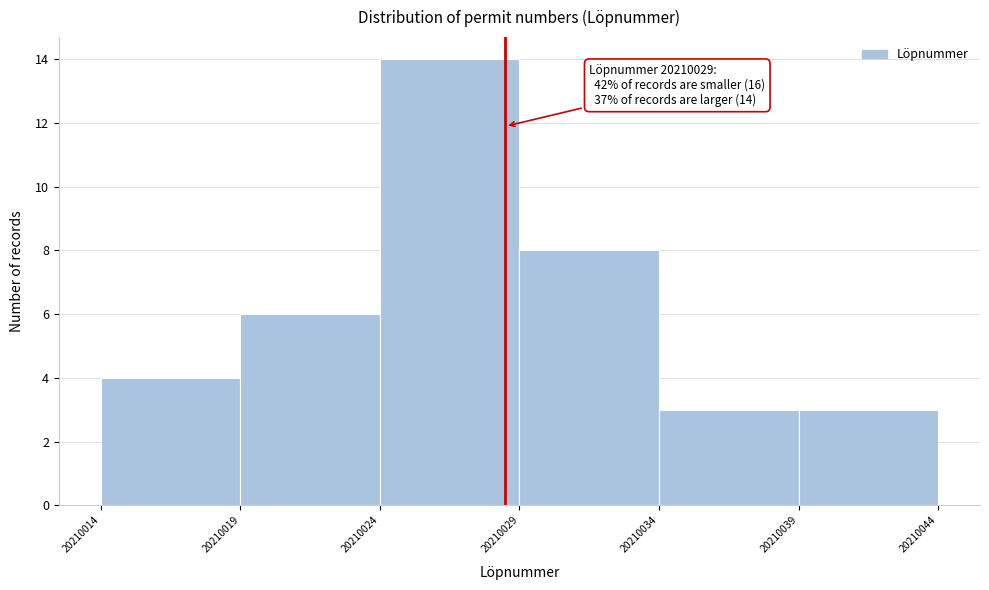

Reading left to right, what are all the values shown in this chart?

4	6	14	8	3	3